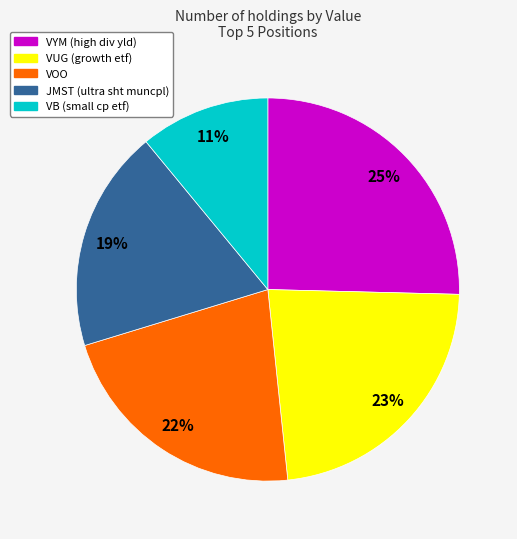

How many segments does this pie chart have?

5